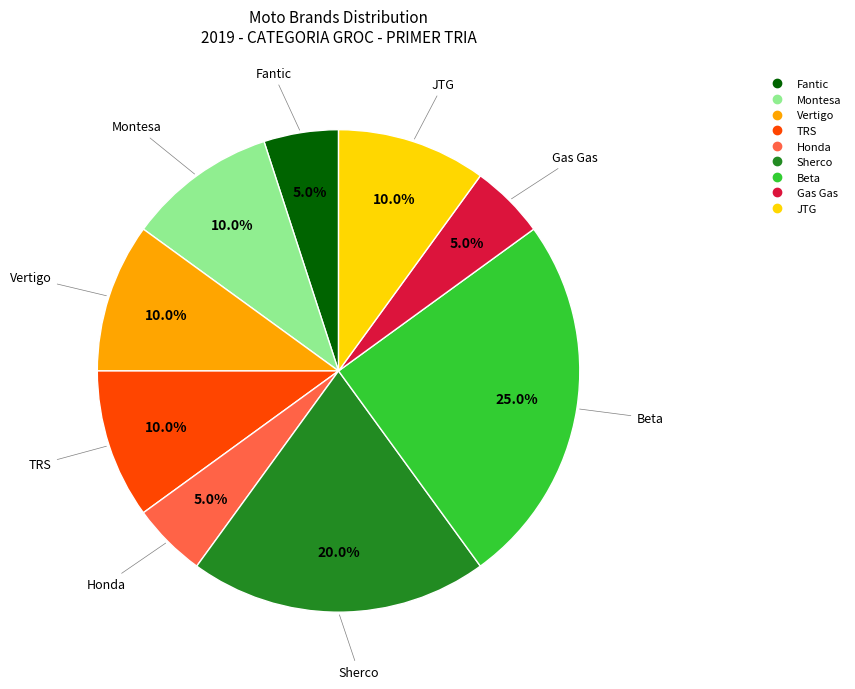

Combined, do Vertigo and Fantic account for over 50%?

No